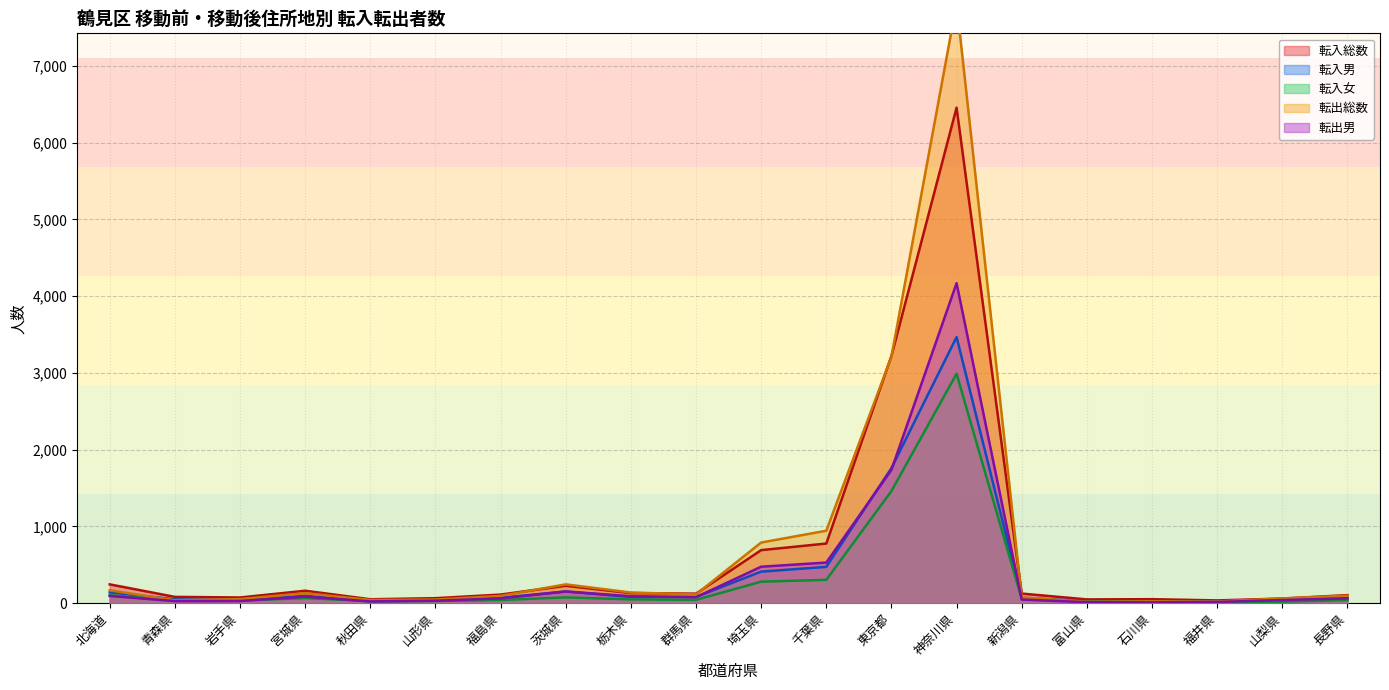

How many lines are shown in the chart?

5